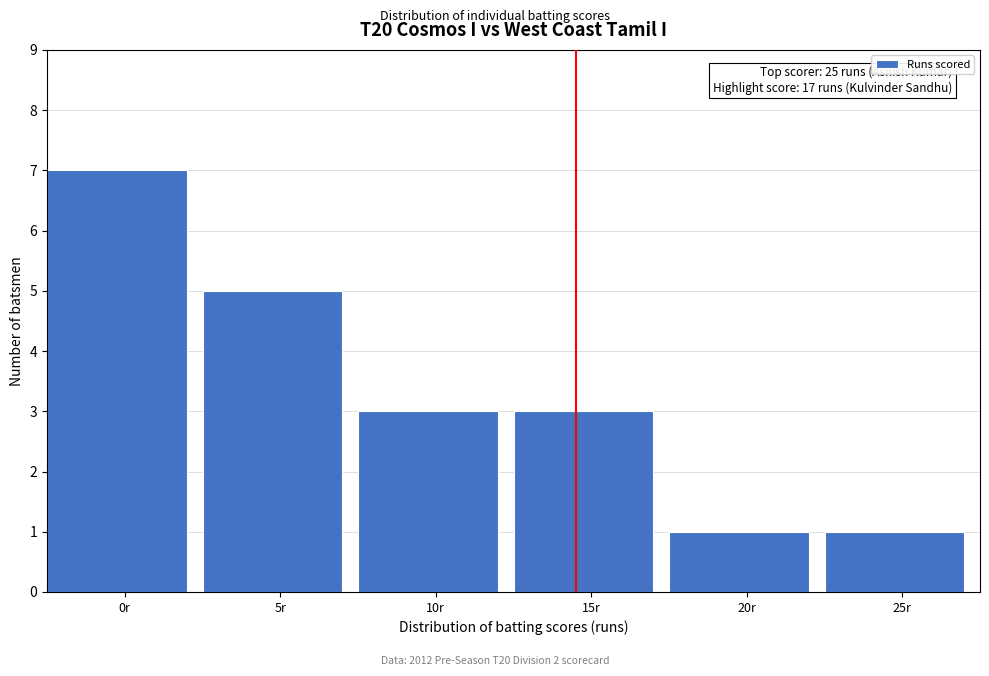

Reading right to left, extract all data points from this chart.

25r=1	20r=1	15r=3	10r=3	5r=5	0r=7